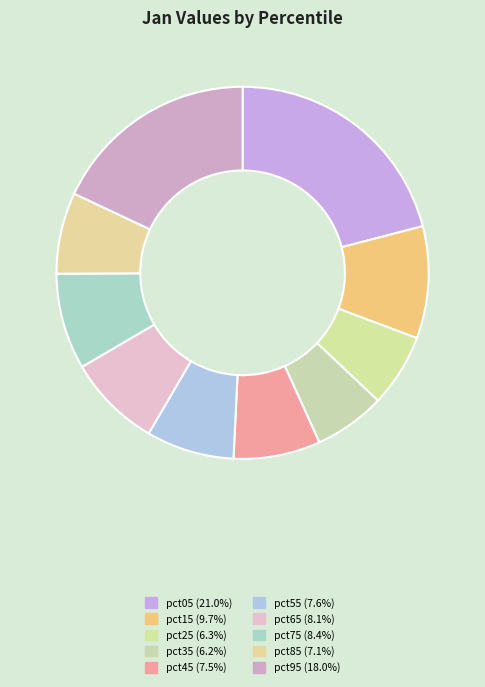

Count the number of slices in the pie.

10